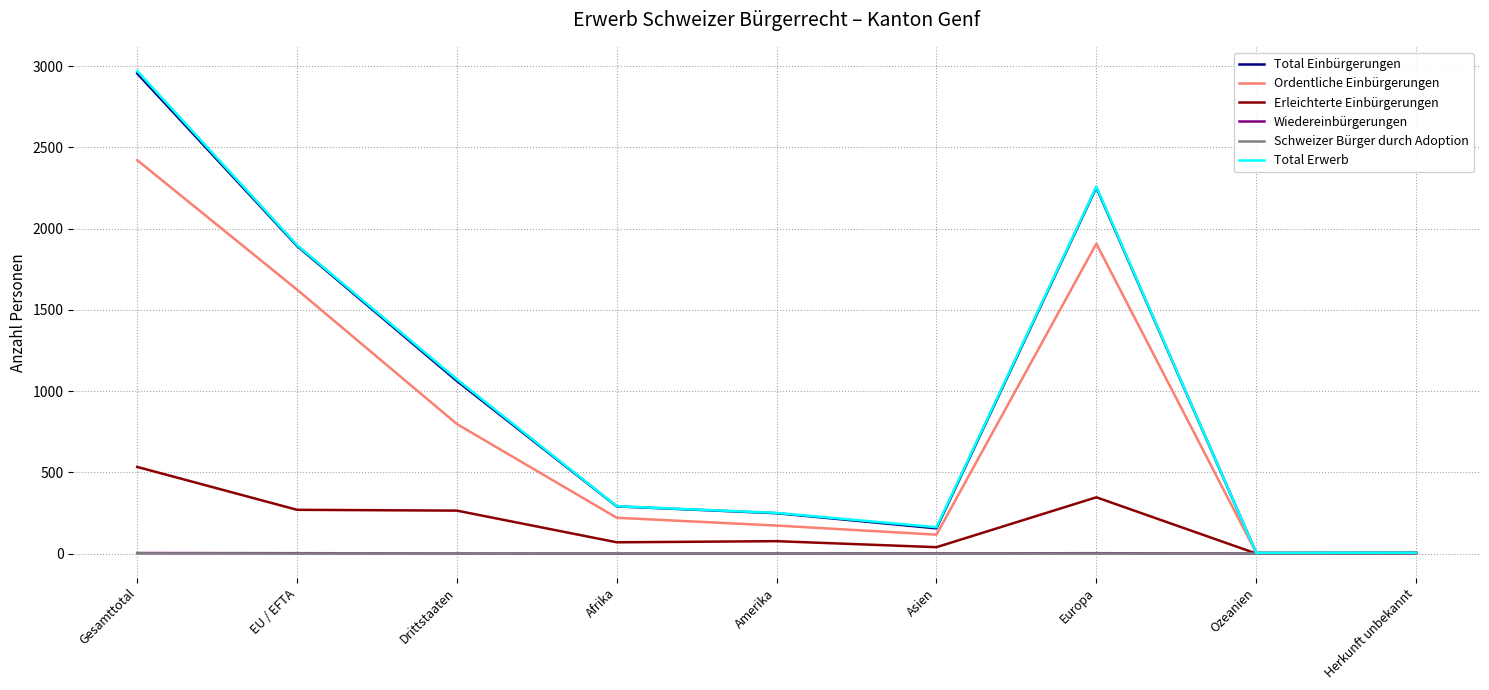

At which category is the sum across all series the highest?

Gesamttotal